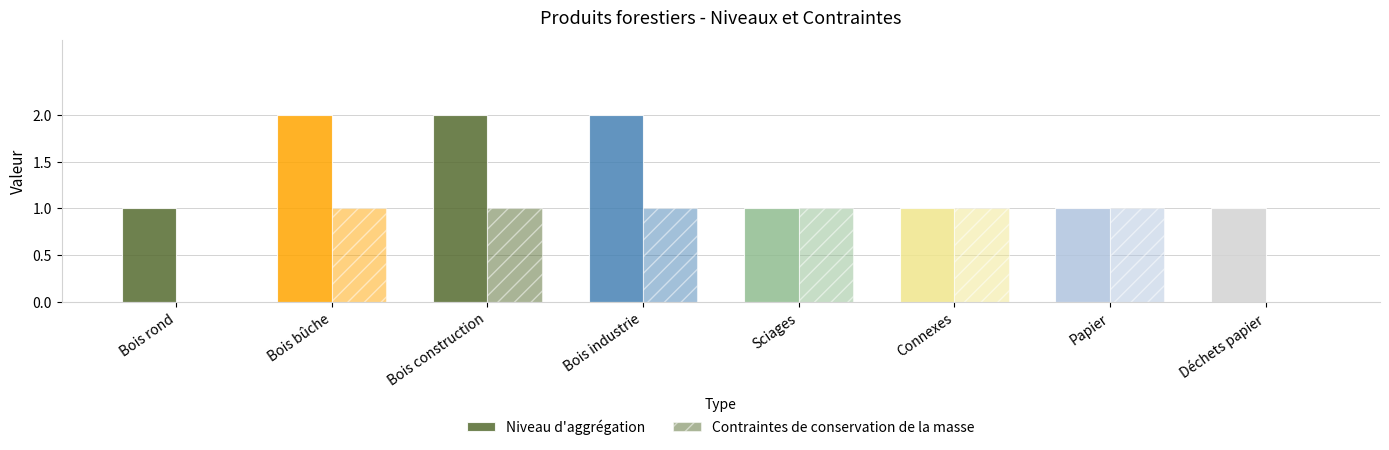

What is the greatest value displayed?

2